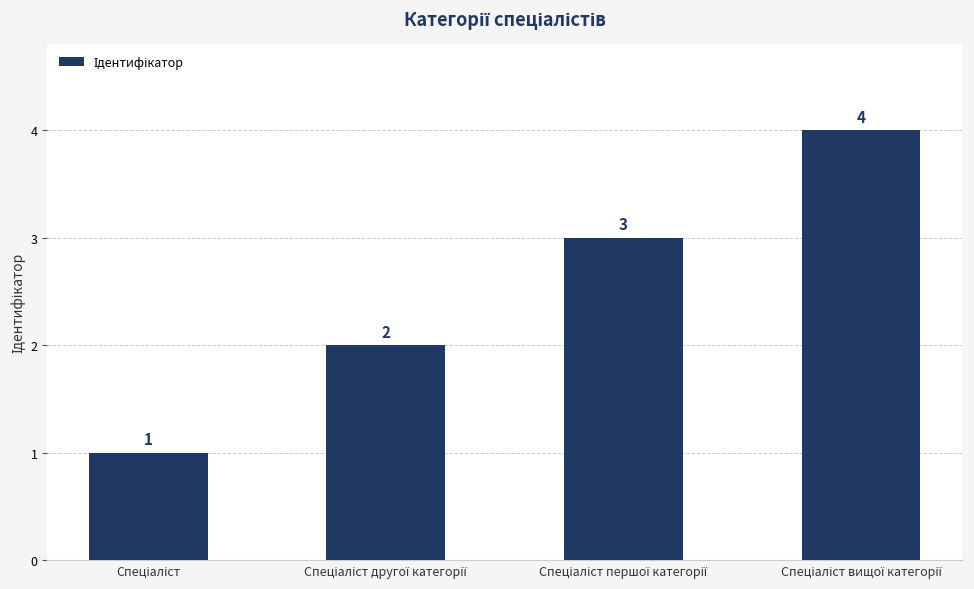

What is the greatest value displayed?

4